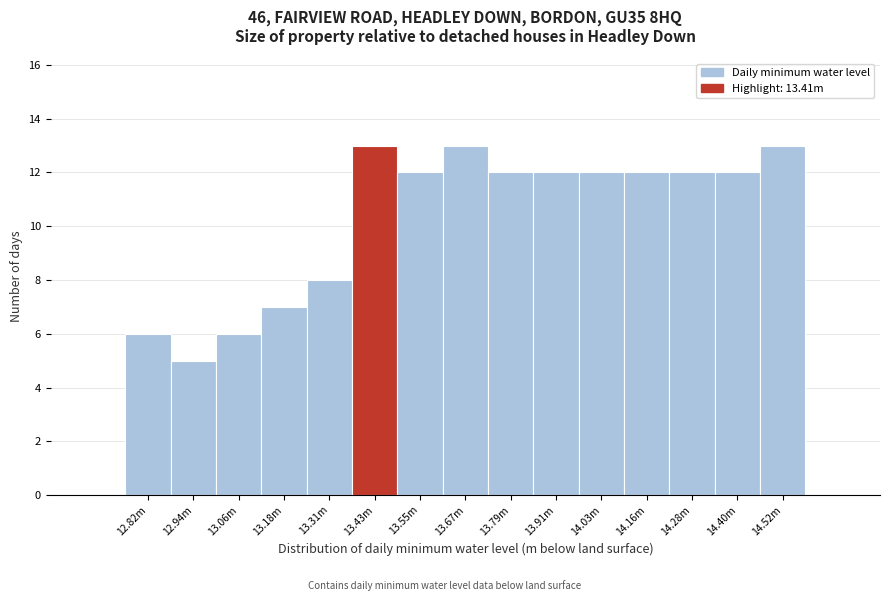

Reading left to right, transcribe all the data shown in this chart.

6	5	6	7	8	13	12	13	12	12	12	12	12	12	13